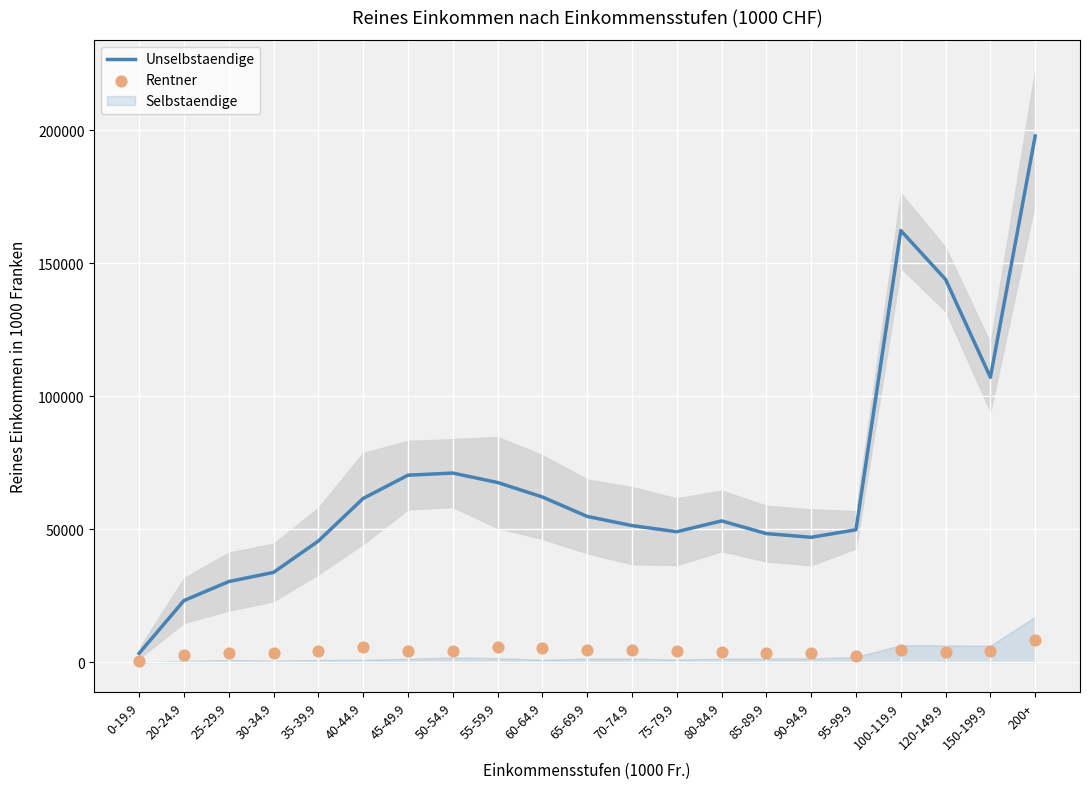

What is the total value across all series at 90-94.9?

50519.3